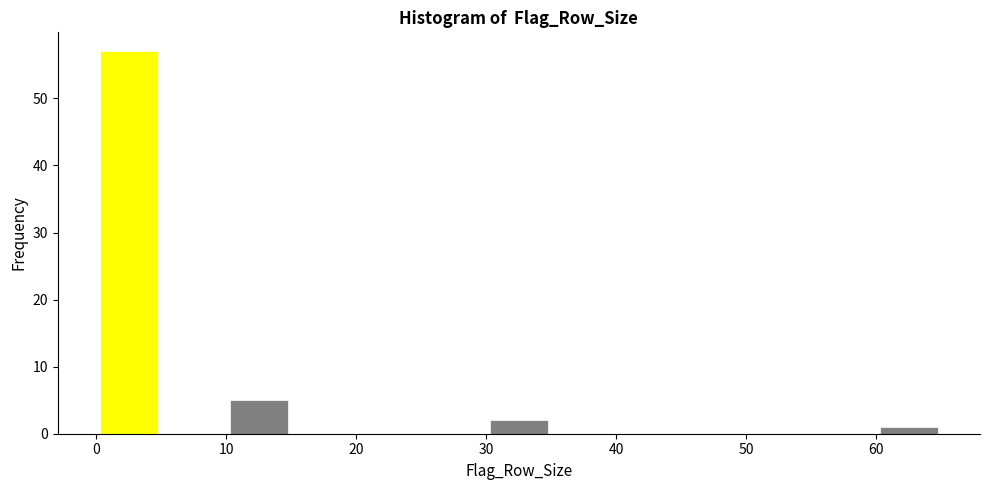

Which range on the x-axis has the tallest bar?

0 to 5